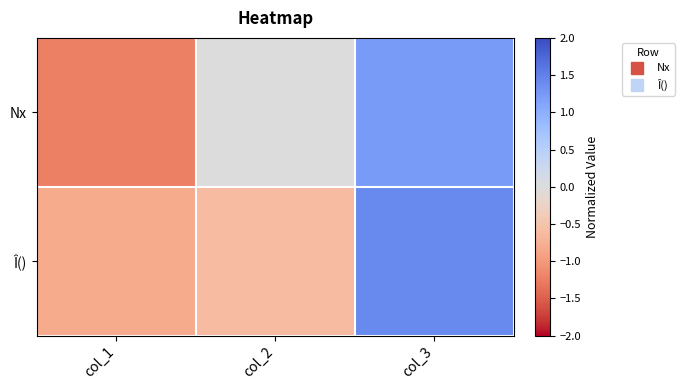

Reading right to left, transcribe all the data shown in this chart.

Nx: col_3=1.2	col_2=0.0	col_1=-1.2
Î(): col_3=1.4	col_2=-0.6	col_1=-0.8